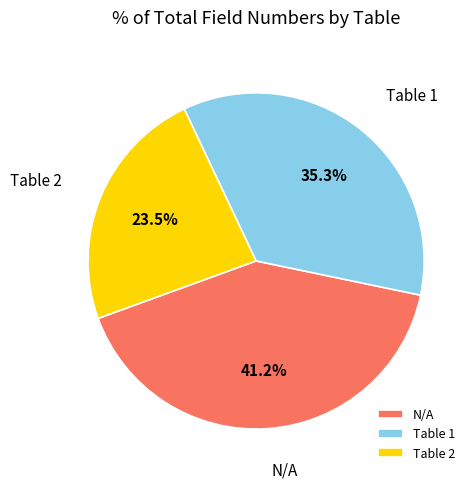

Combined, do N/A and Table 1 account for over 50%?

Yes